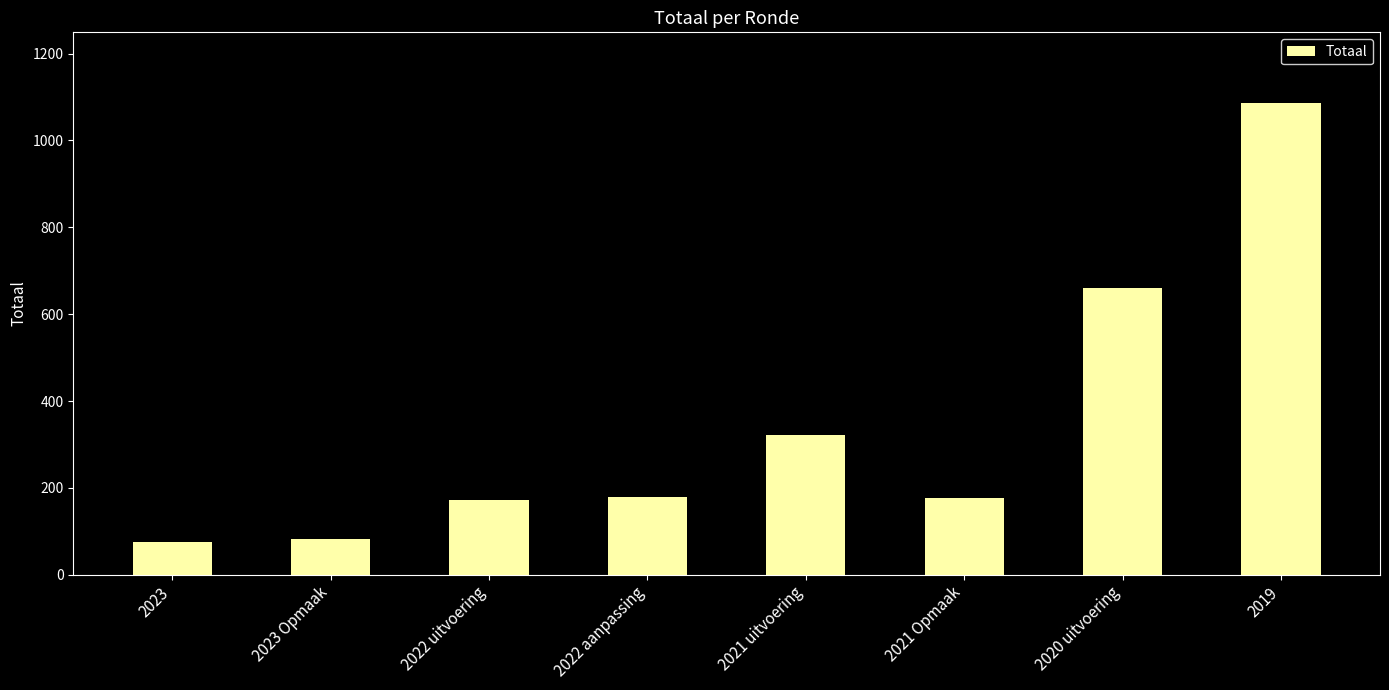

At which label is the value closest to 580?

2020 uitvoering